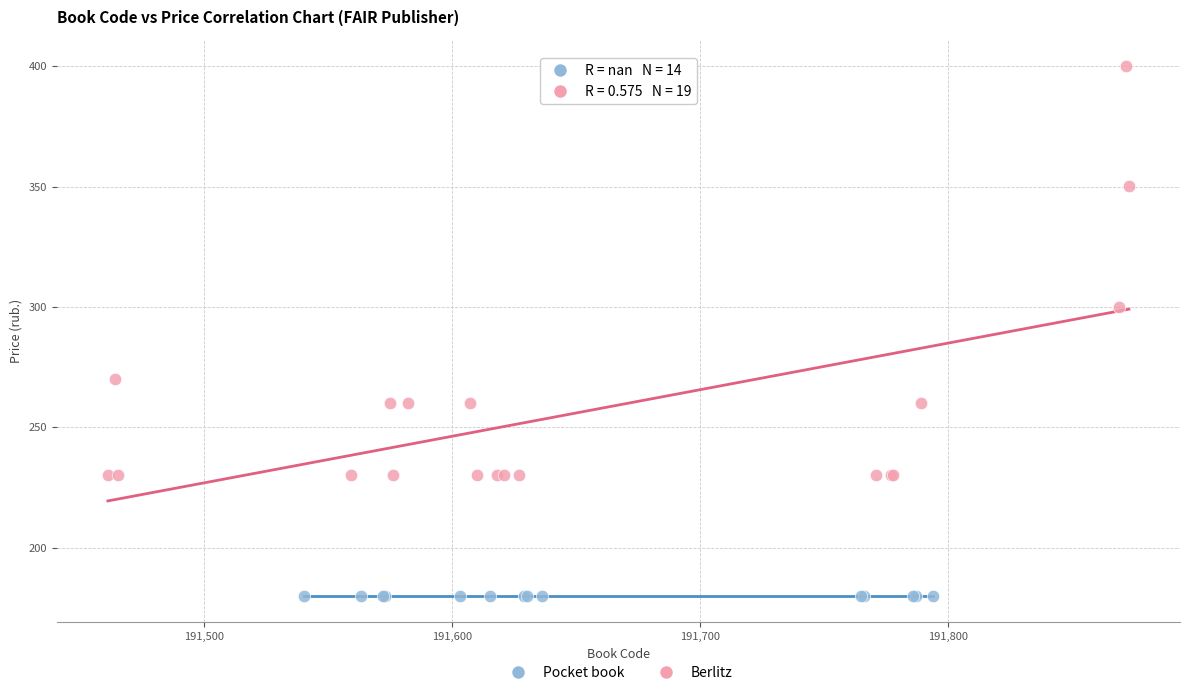

Which series reaches the minimum Y coordinate?

Pocket book